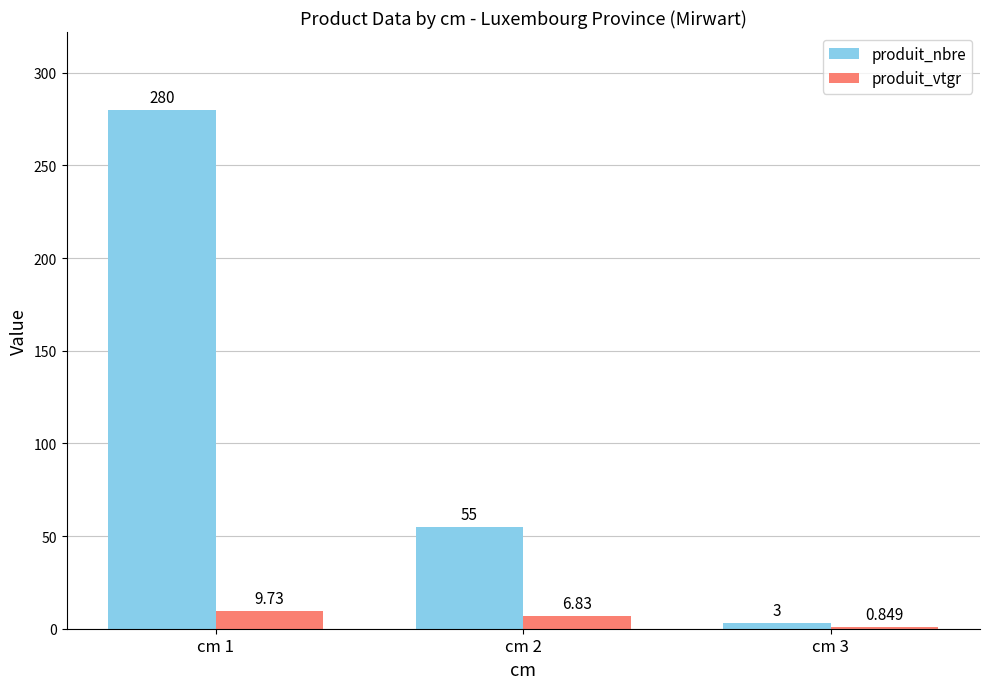

Is the value of produit_nbre at cm 2 greater than the value of produit_vtgr at cm 3?

Yes